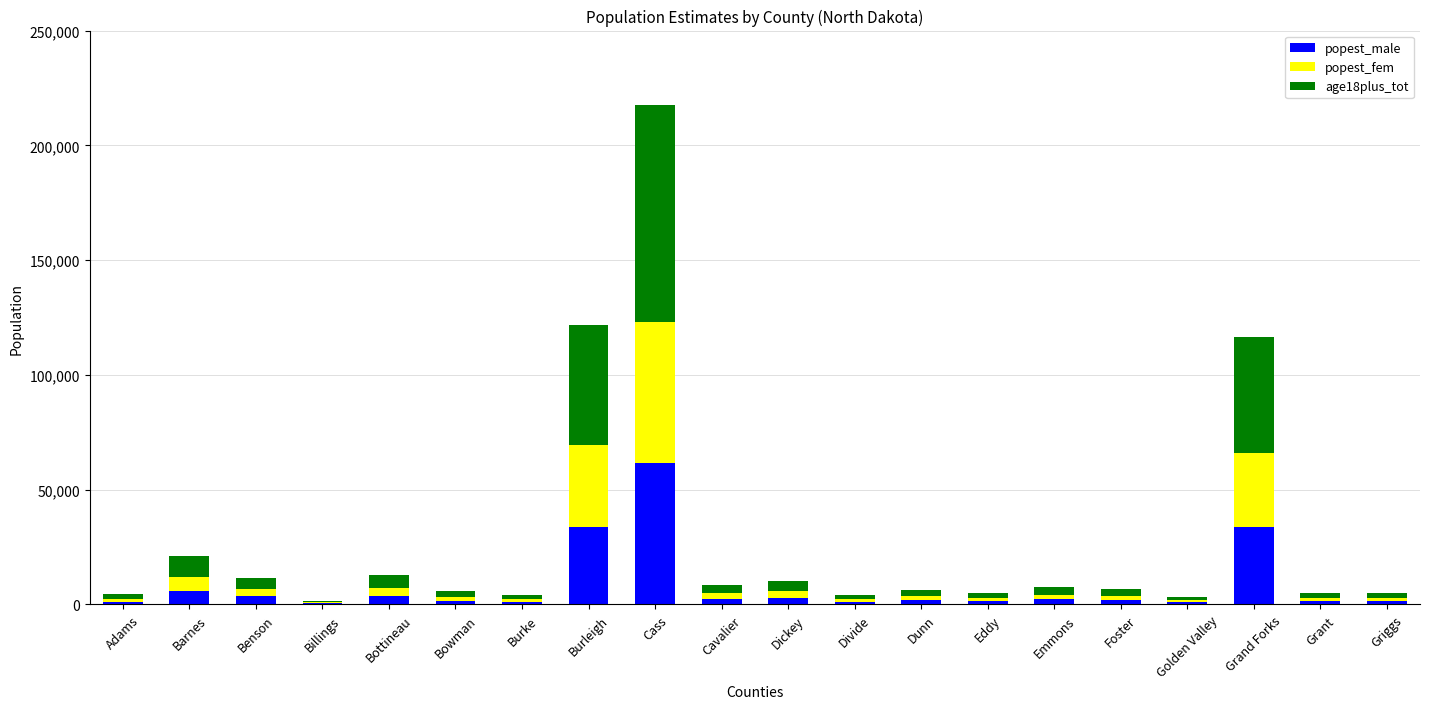

Which category has the highest value in the popest_male series?

Cass